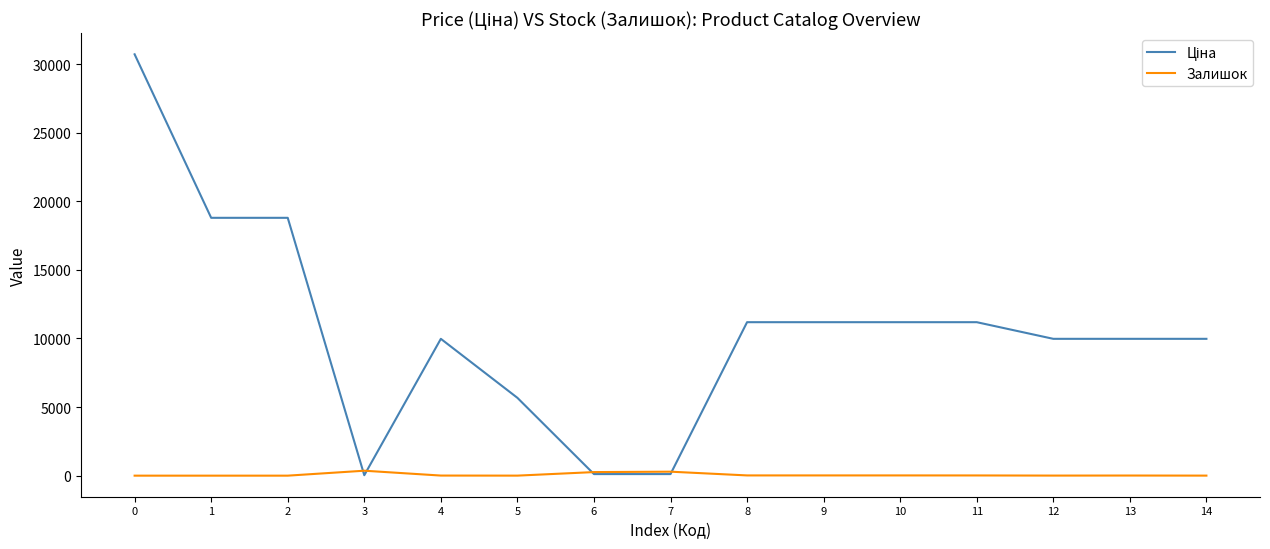

What is the spread (max minus min) of values at 2?

18796.8